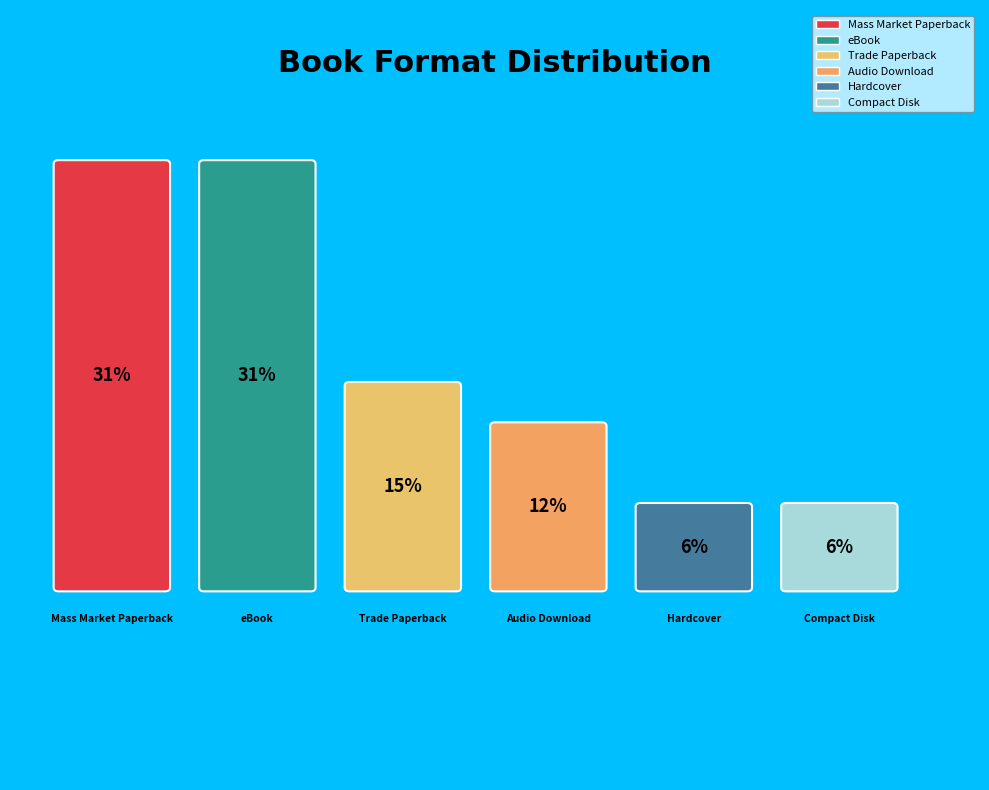

Which slice is the smallest?

Hardcover